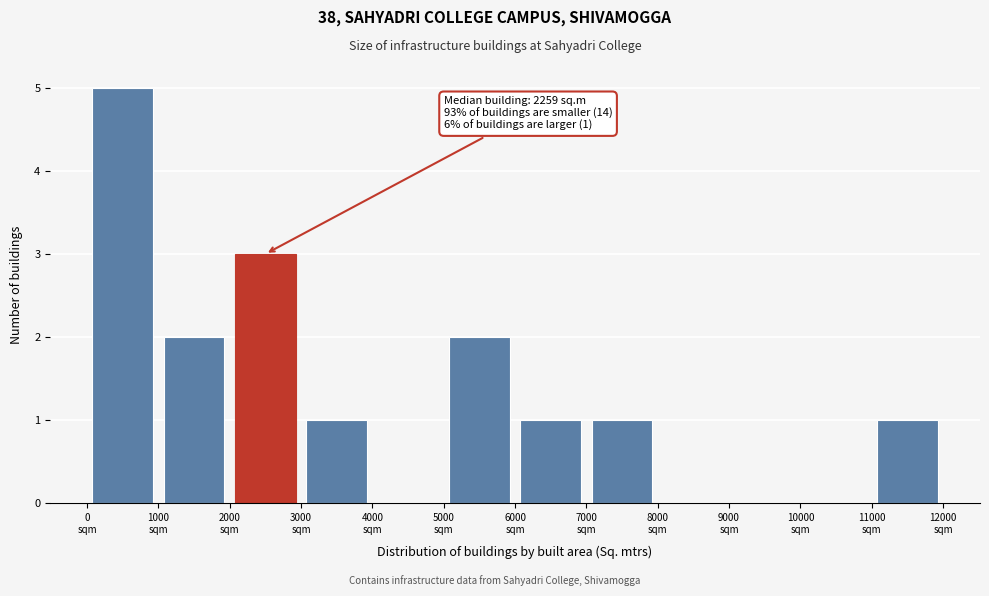

Which range on the x-axis has the tallest bar?

0 to 1000